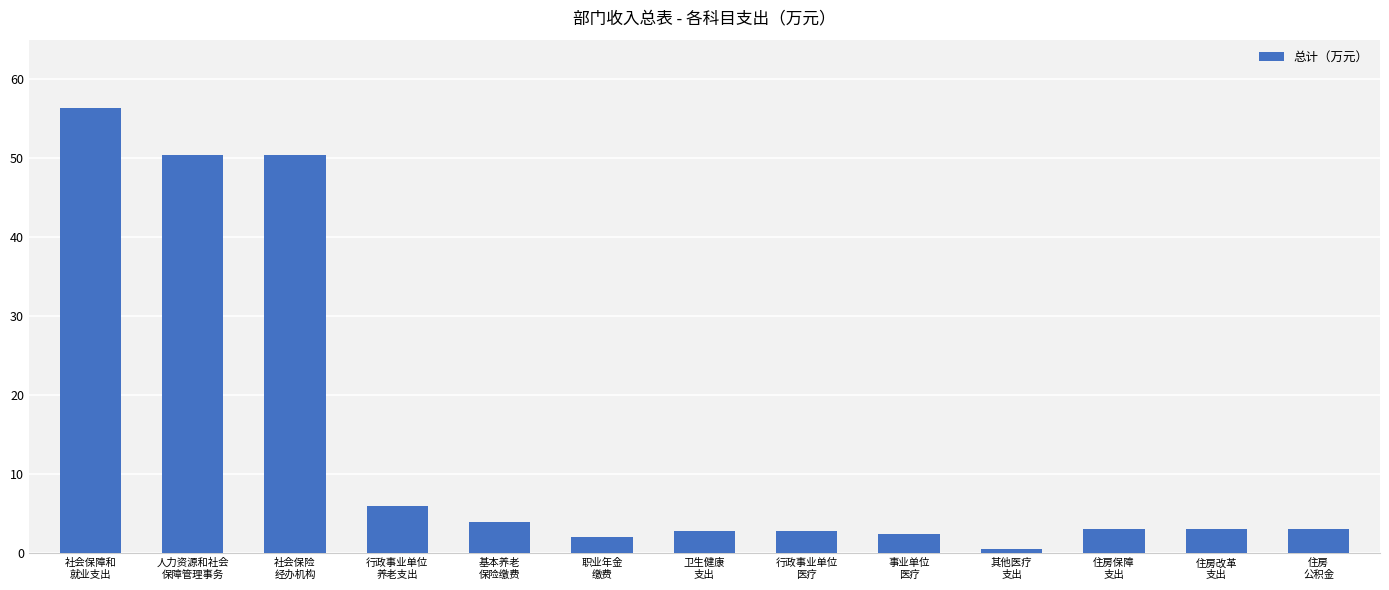

What is the sum of the values at 住房改革
支出 and 住房保障
支出?

6.0